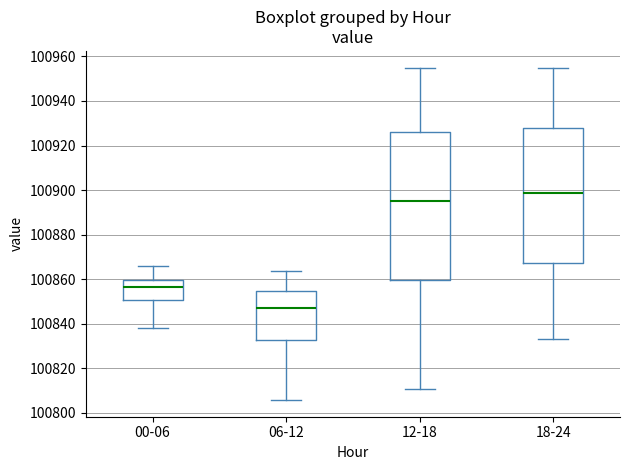

Reading left to right, read every box against the y-axis: the position of its median line, the range the box covers, and the ends of its whiskers. The values are not printed on the chart, so give them approximately, as read against the axis.

00-06: median 100856, box 100850 to 100860, whiskers 100838 to 100866
06-12: median 100848, box 100832 to 100854, whiskers 100806 to 100864
12-18: median 100894, box 100860 to 100926, whiskers 100810 to 100956
18-24: median 100898, box 100868 to 100928, whiskers 100834 to 100956